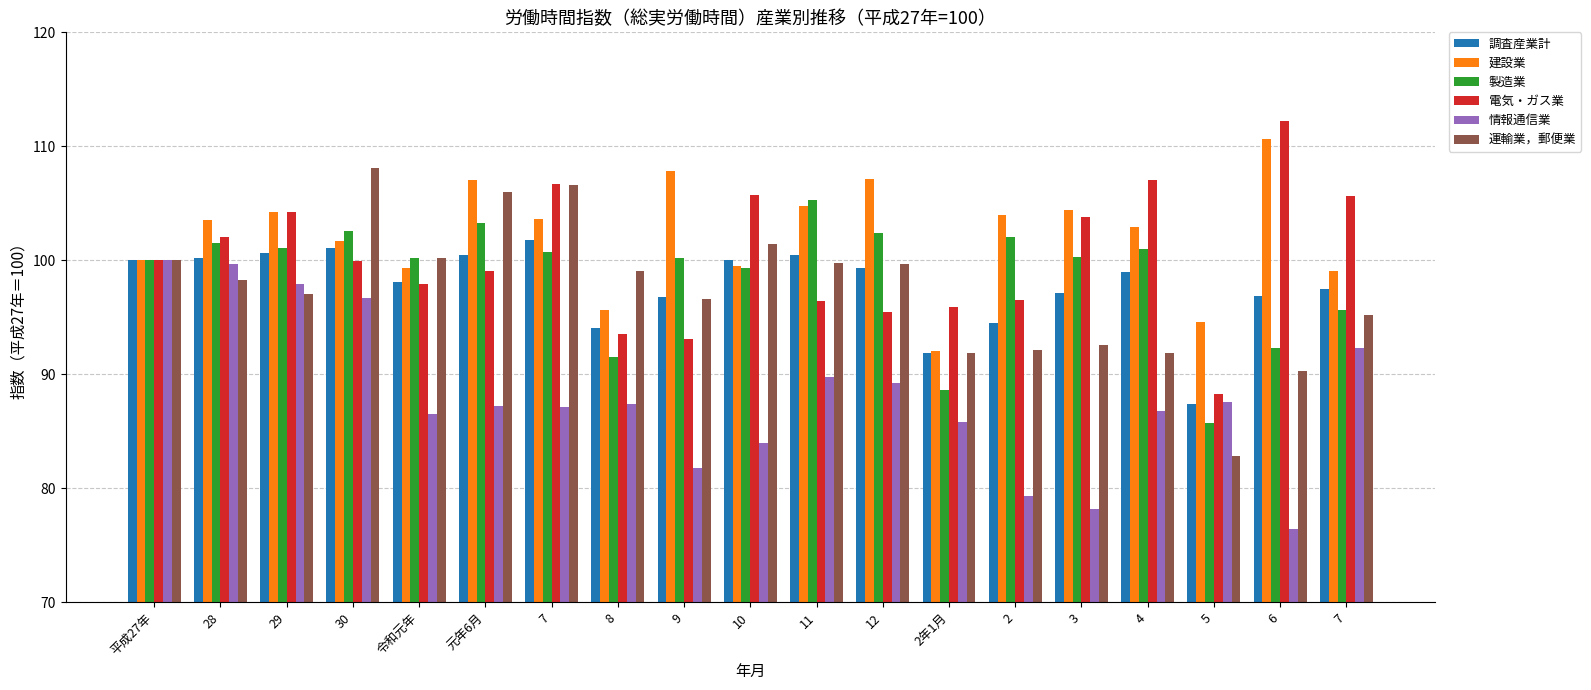

The value of 電気・ガス業 at 2 is 60.5. True or false?

False